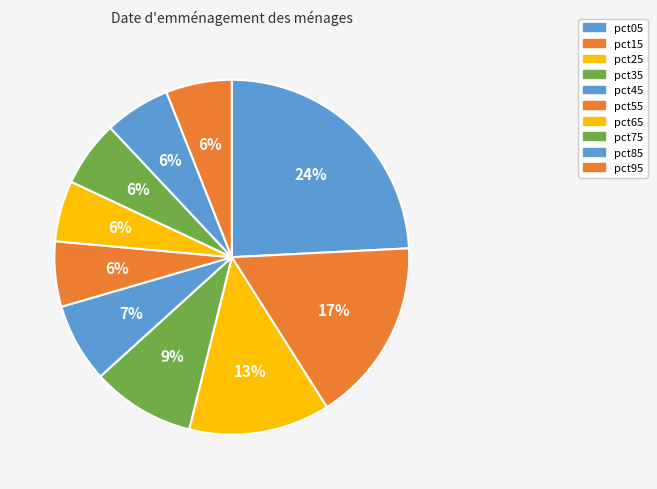

How many segments does this pie chart have?

10